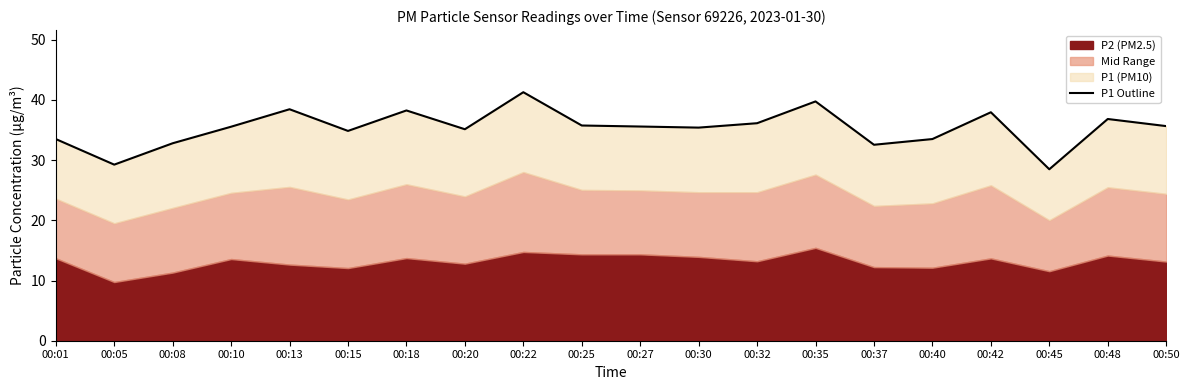

What is the minimum value shown in the chart?

28.5